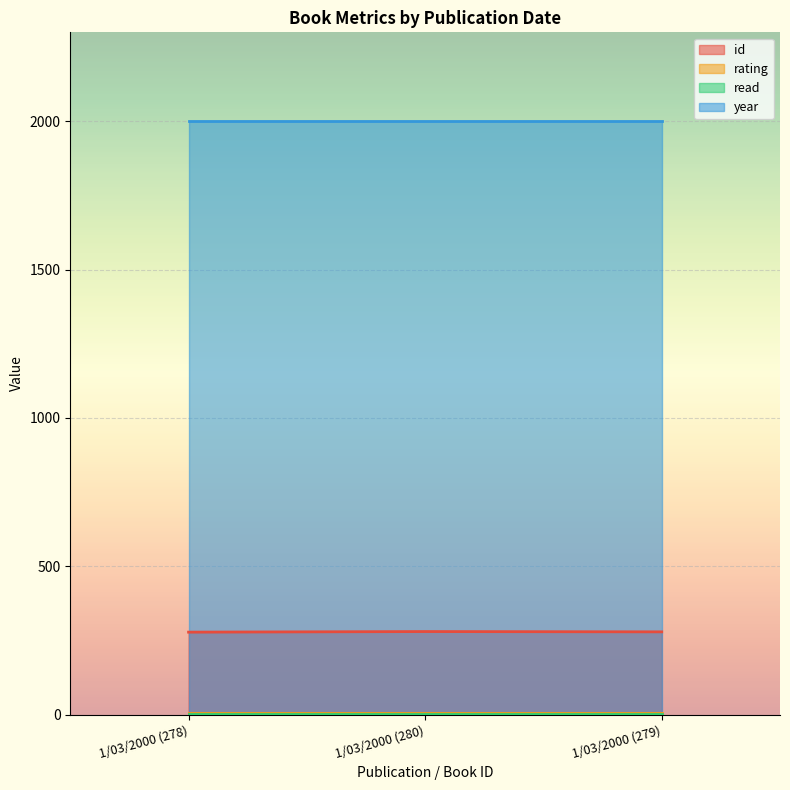

Is the value of read at 1/03/2000 (280) greater than the value of year at 1/03/2000 (278)?

No